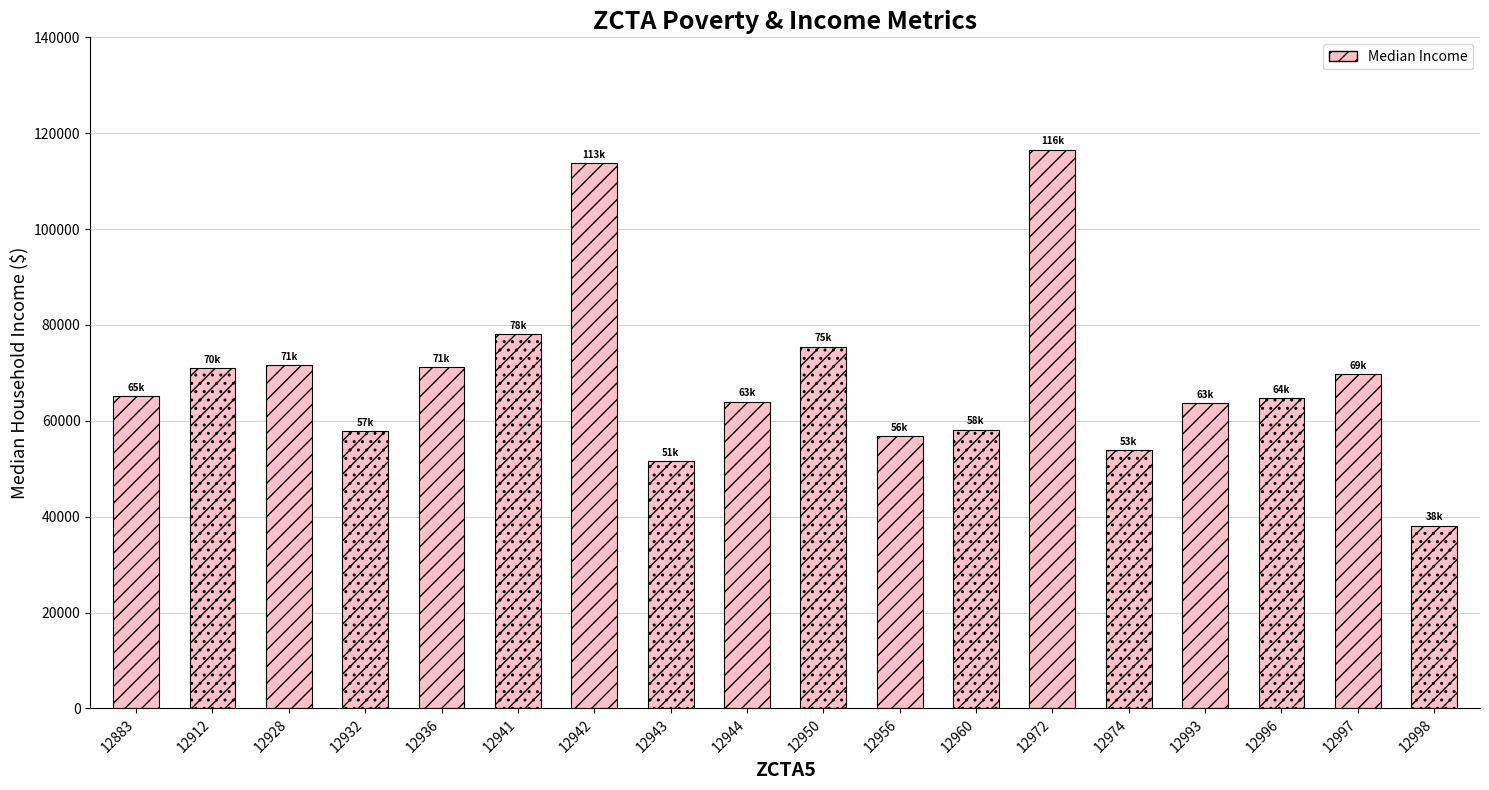

What is the change in value from 12956 to 12960?

+1338